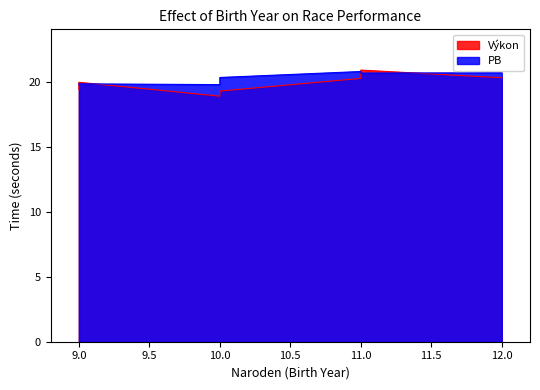

The value of PB at 9 is 13.8. True or false?

False